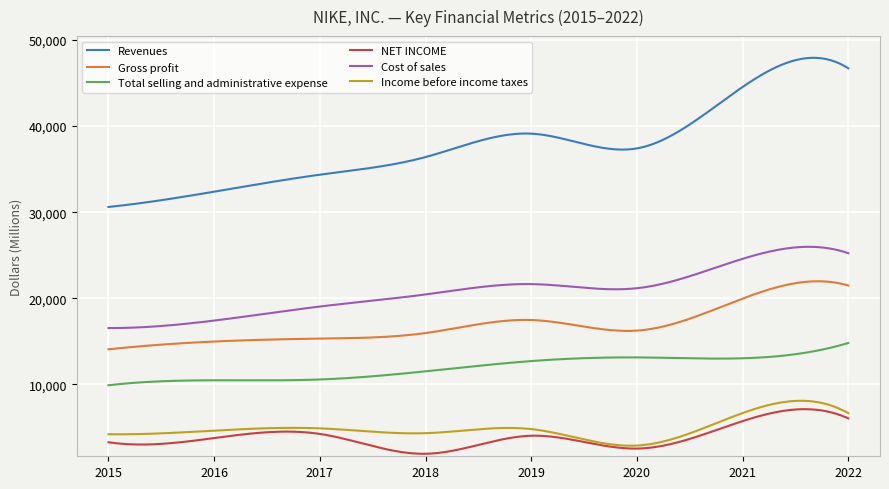

What is the difference between the maximum and minimum values in the Income before income taxes series?

5221.1